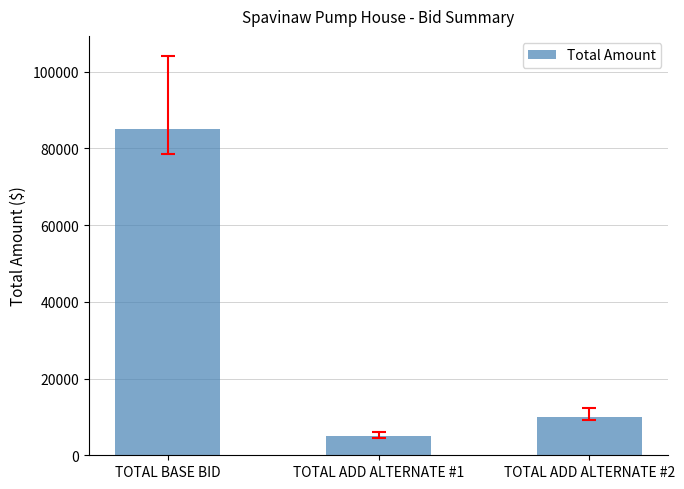

List the labels in order of value, largest first.

TOTAL BASE BID, TOTAL ADD ALTERNATE #2, TOTAL ADD ALTERNATE #1